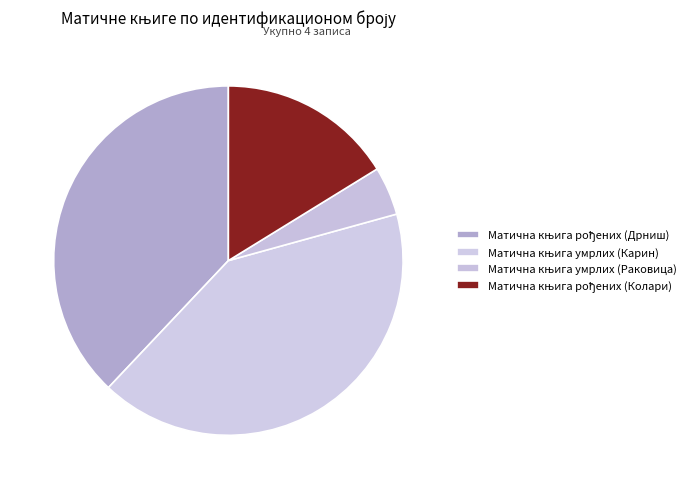

What percentage do Матична књига умрлих (Раковица) and Матична књига умрлих (Карин) together represent?

45.8%